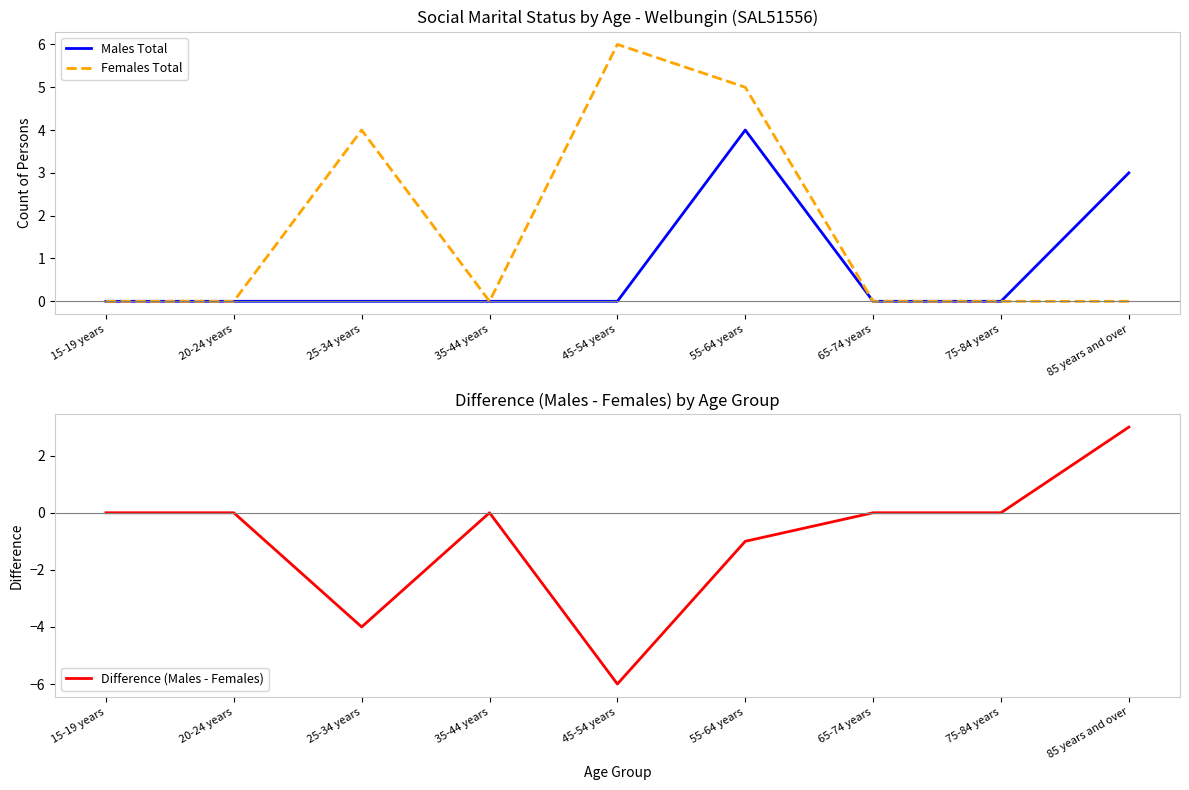

Reading left to right, what are all the values shown in this chart?

Males Total: 0	0	0	0	0	4	0	0	3
Females Total: 0	0	4	0	6	5	0	0	0
Difference (Males - Females): 0	0	-4	0	-6	-1	0	0	3